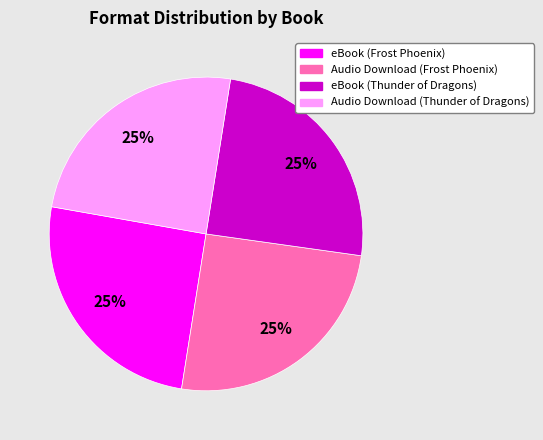

Does any single category account for the majority?

No